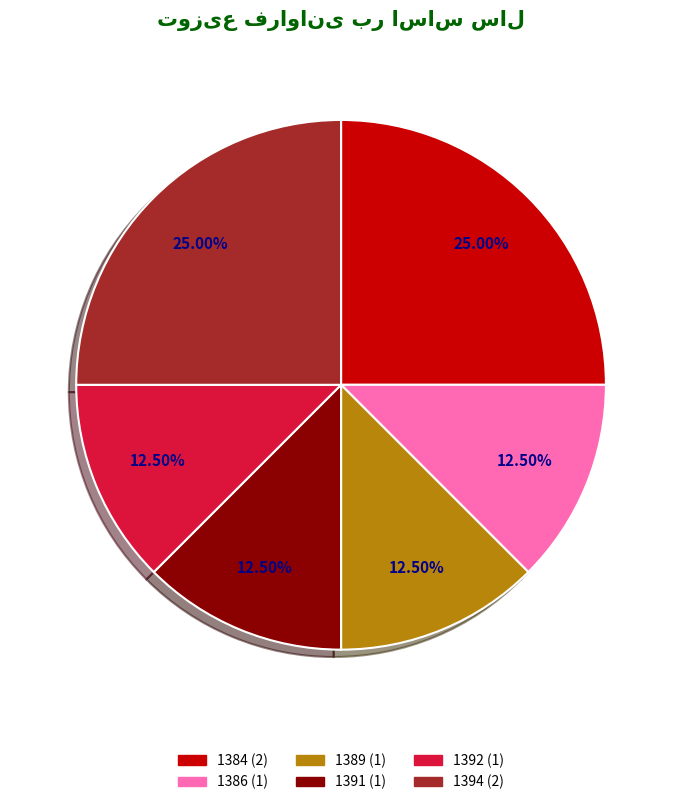

What portion of the pie excludes 1386?

87.5%